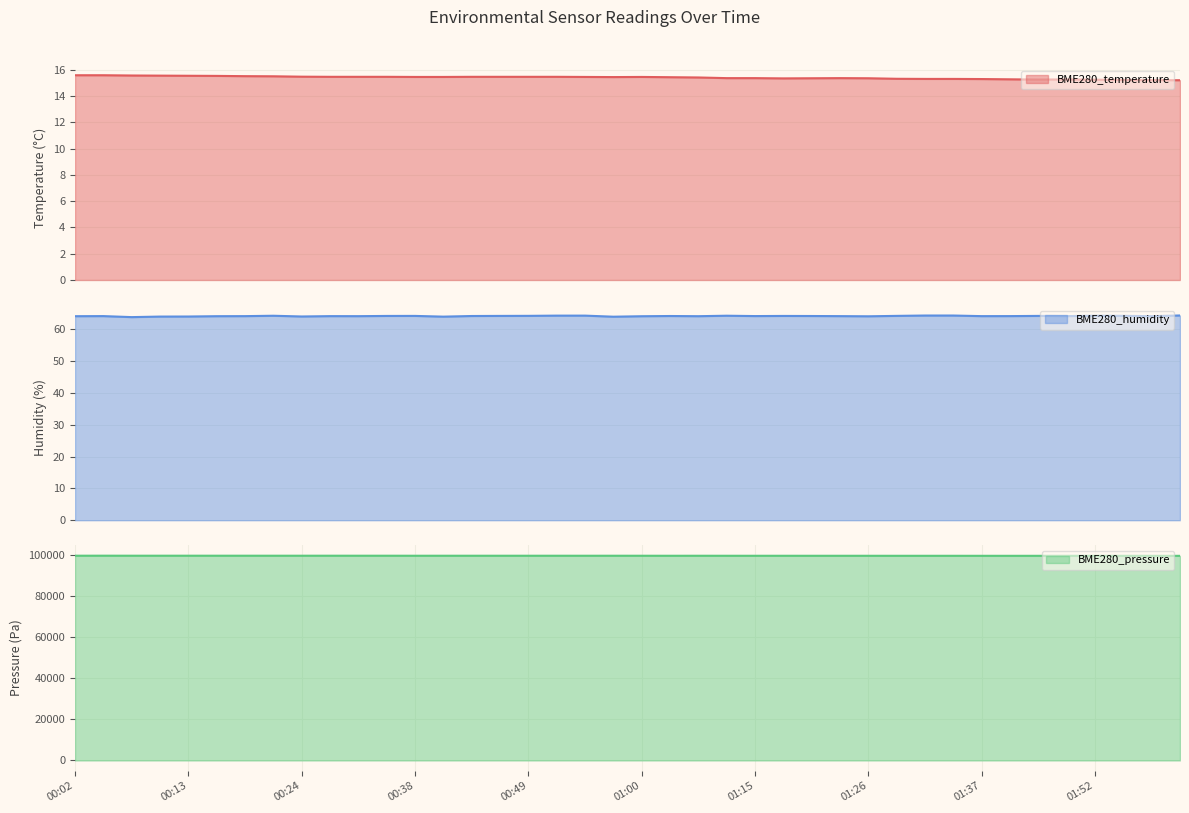

True or false: BME280_temperature and BME280_humidity cross at least once.

False